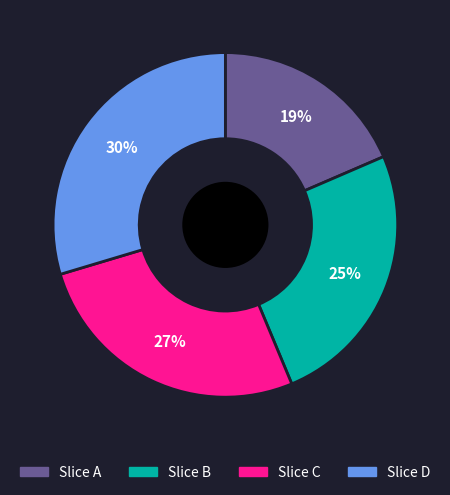

True or false: Slice C accounts for 27% of the total.

True